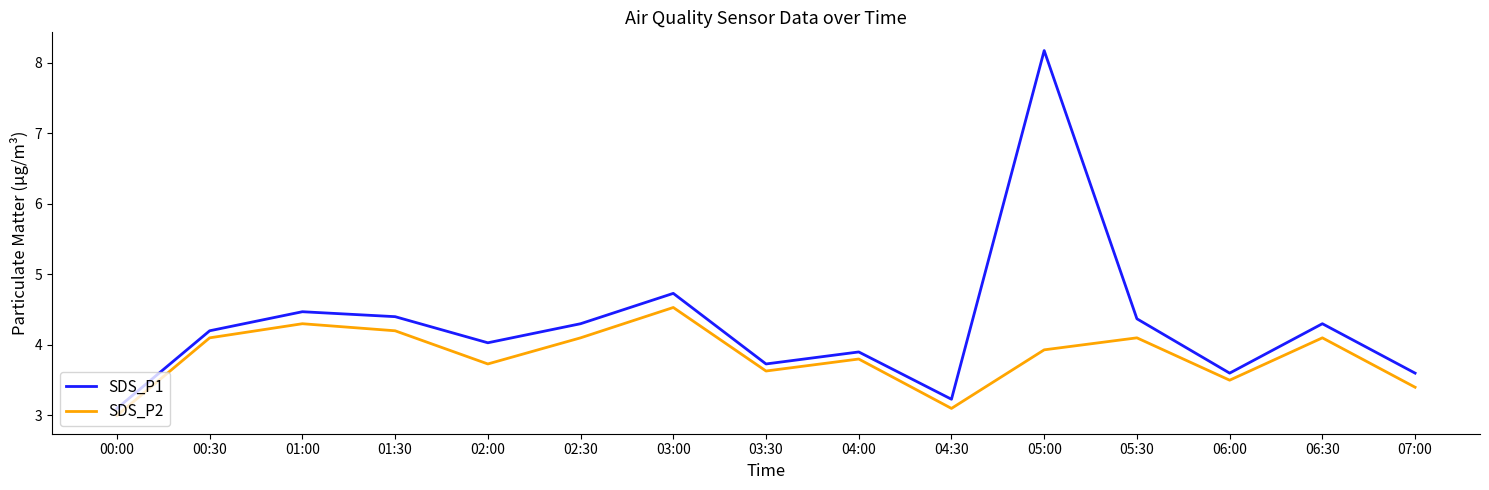

True or false: SDS_P1 and SDS_P2 intersect in this chart.

False